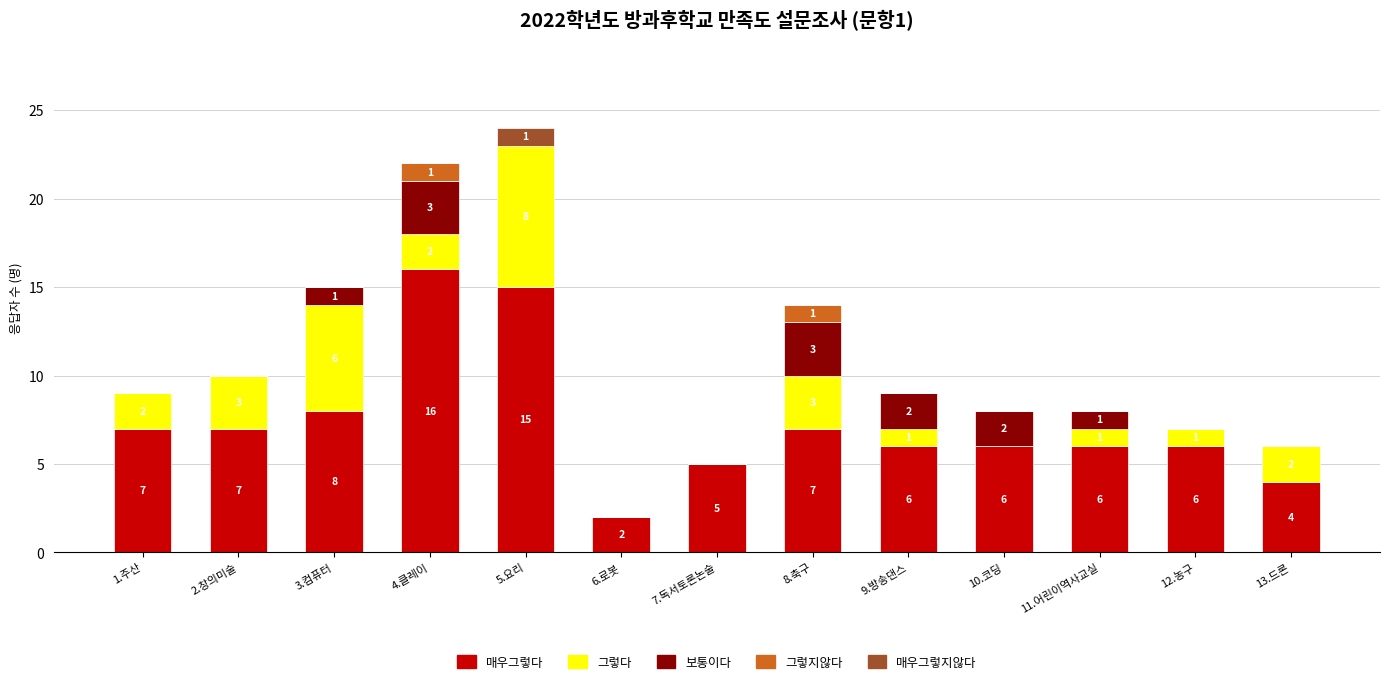

Does the chart contain stacked bars?

Yes